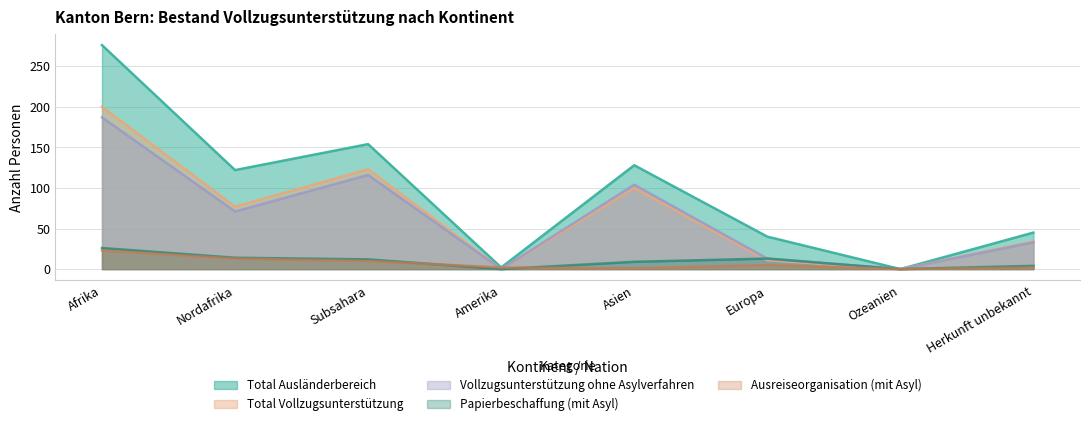

Which series has the largest range (max minus min)?

Total Ausländerbereich